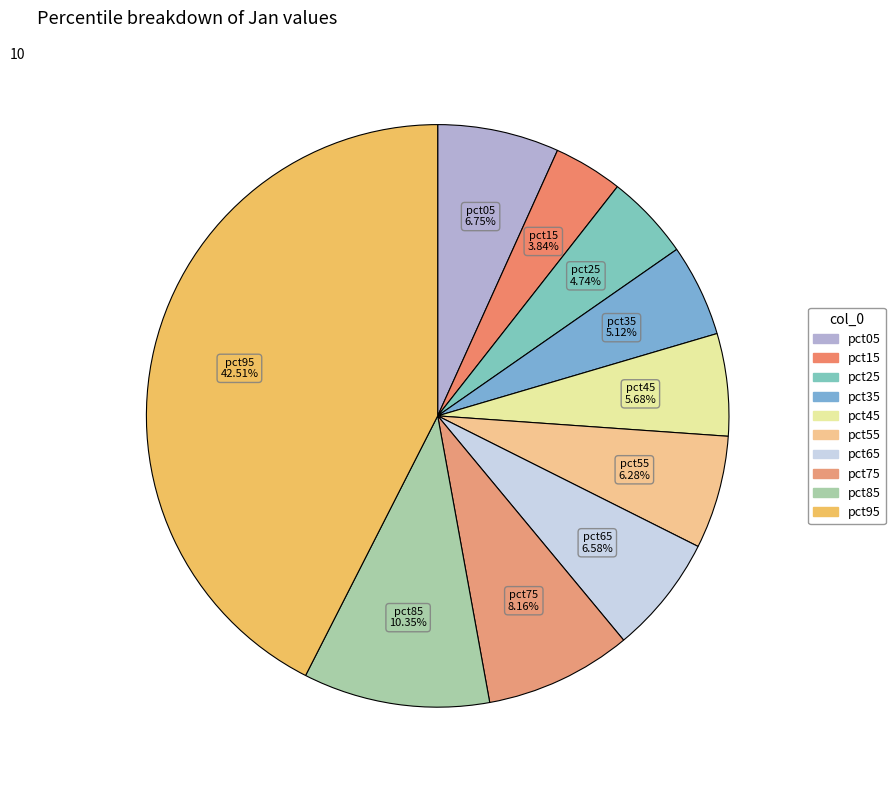

To the nearest percent, what percentage of the pie is pct35?

5%